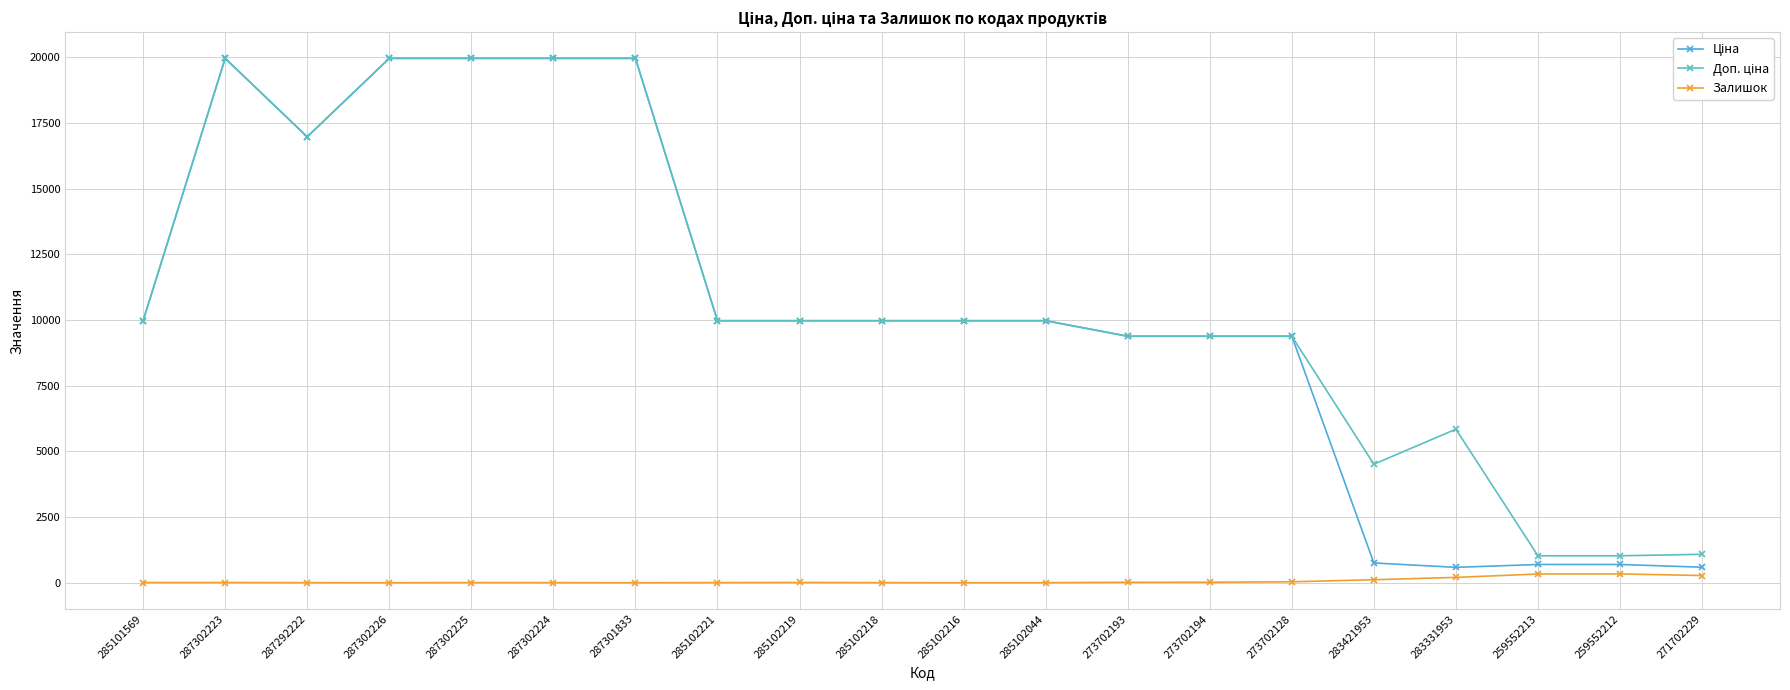

What is the maximum value shown in the chart?

19964.2